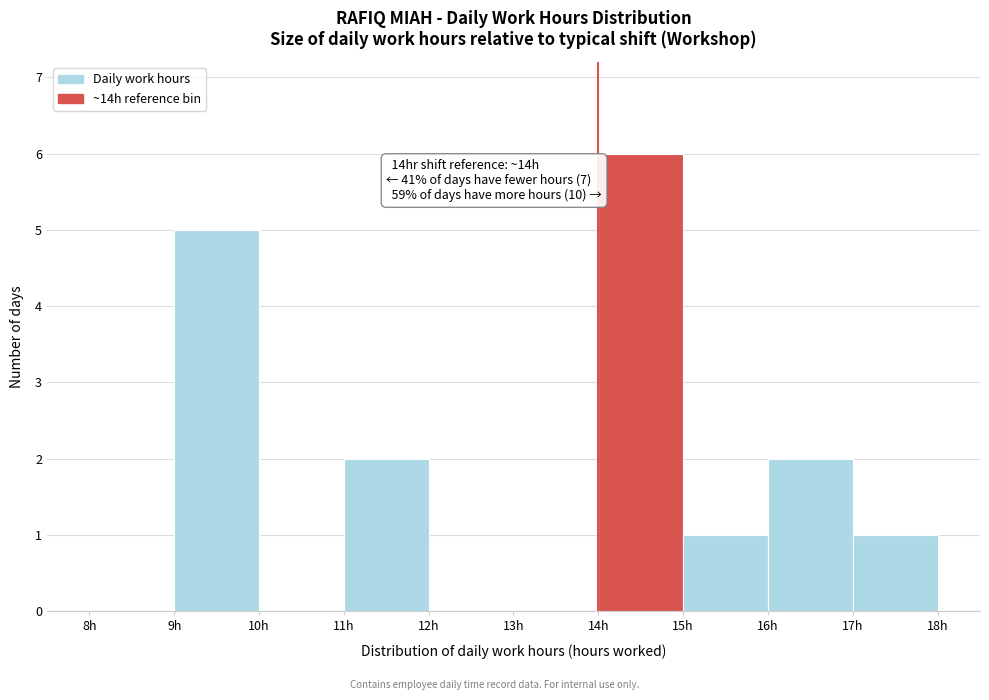

Over which range of the x-axis is the bar tallest?

14 to 15